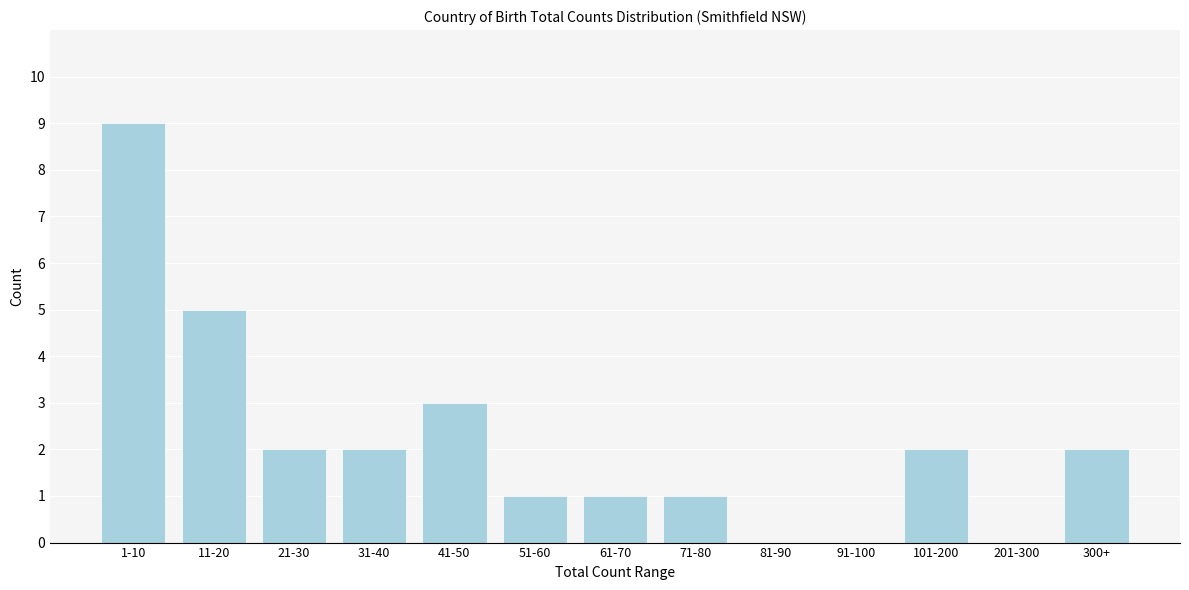

Reading left to right, what are all the values shown in this chart?

1-10=9	11-20=5	21-30=2	31-40=2	41-50=3	51-60=1	61-70=1	71-80=1	81-90=0	91-100=0	101-200=2	201-300=0	300+=2